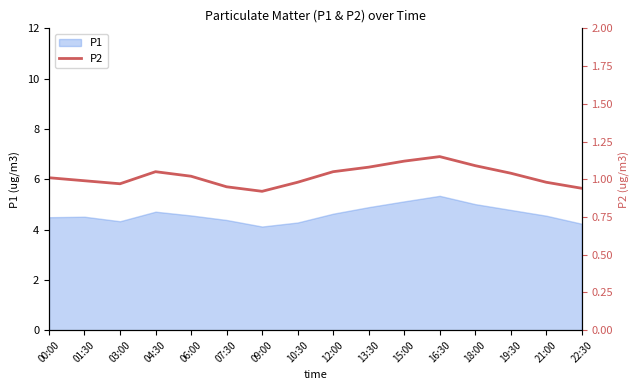

True or false: the data shows 0.8 at 15:00.

False